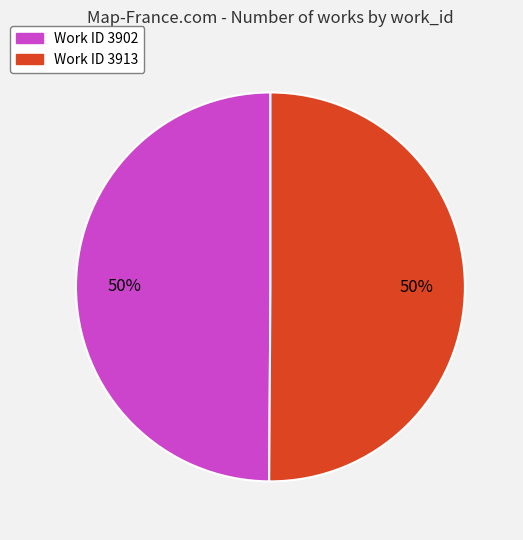

To the nearest percent, what is the average slice percentage?

50%